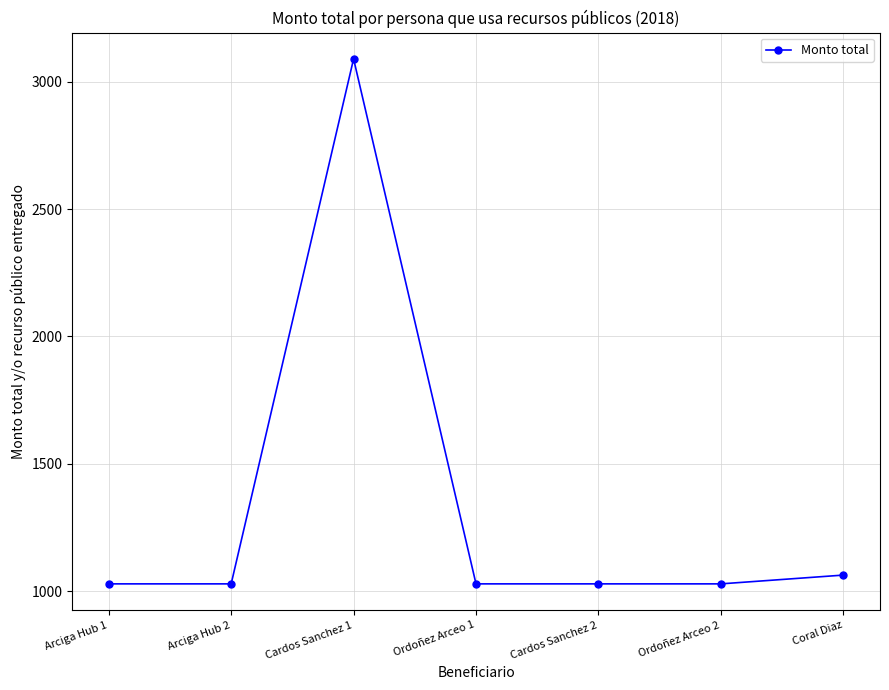

True or false: there are more than 0 points higher than both neighbors.

True